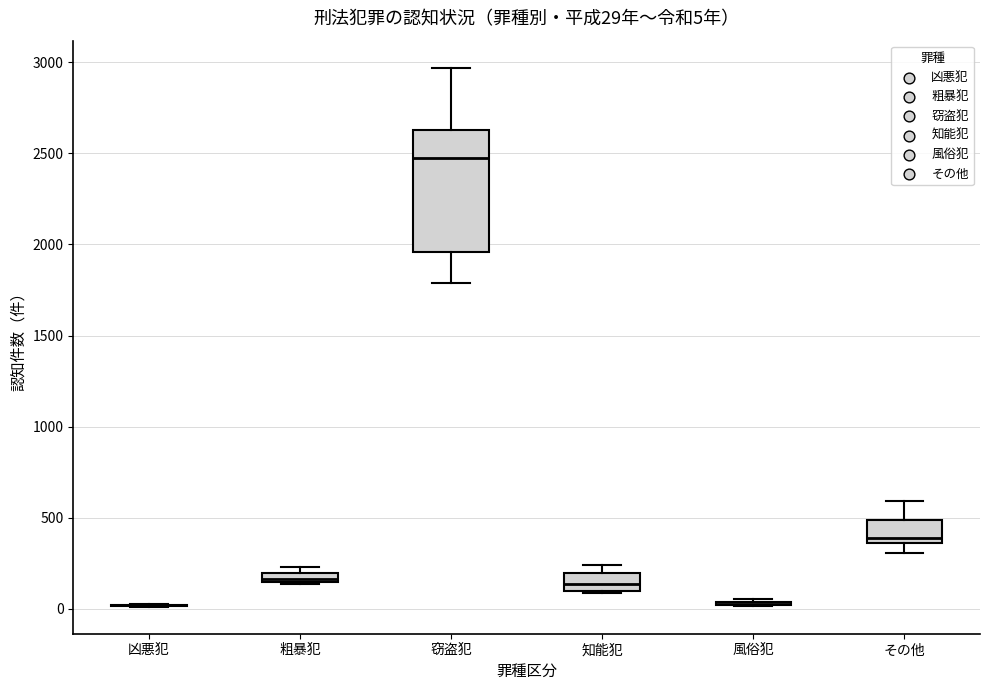

Comparing the boxes themselves (not the whiskers), which one is the tallest?

窃盗犯